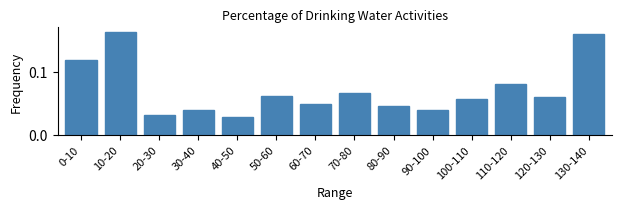

Between 120-130 and 110-120, which is larger?

110-120